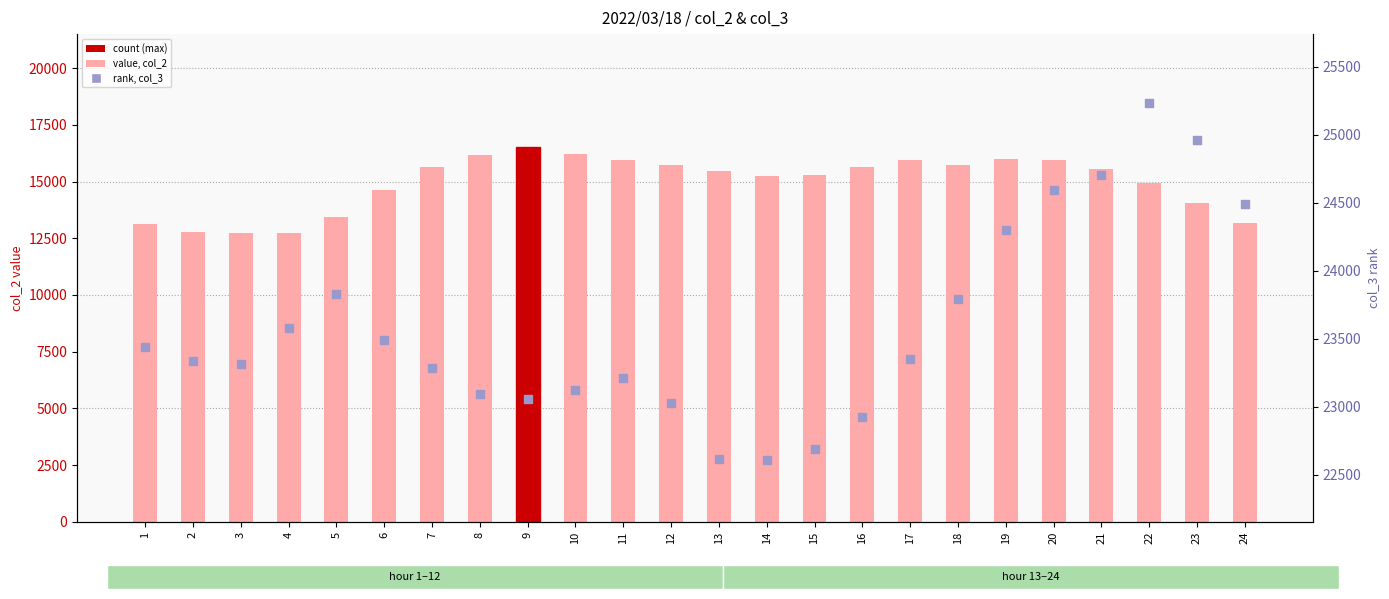

At which category is the sum across all series the highest?

20